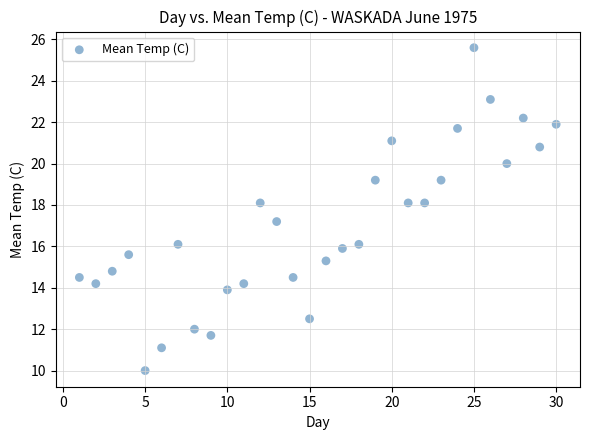

What is the range of Y values (max minus min)?

15.6